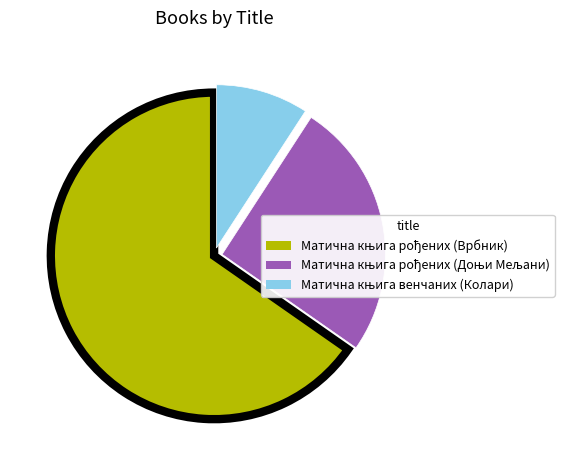

Count the number of slices in the pie.

3